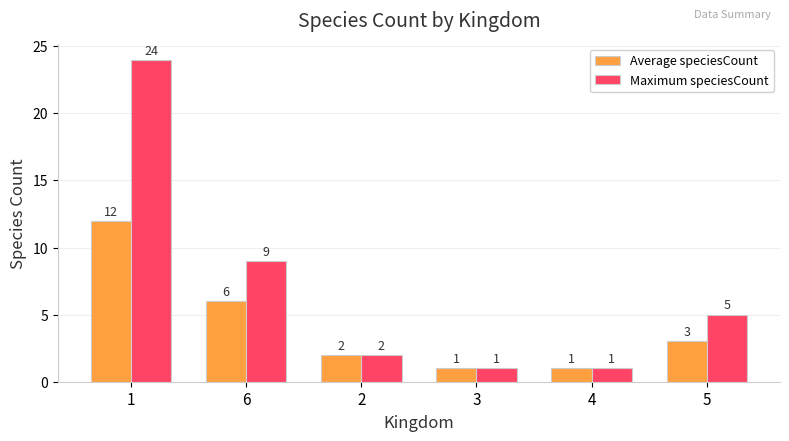

What is the label of the 4th bar from the right?

2